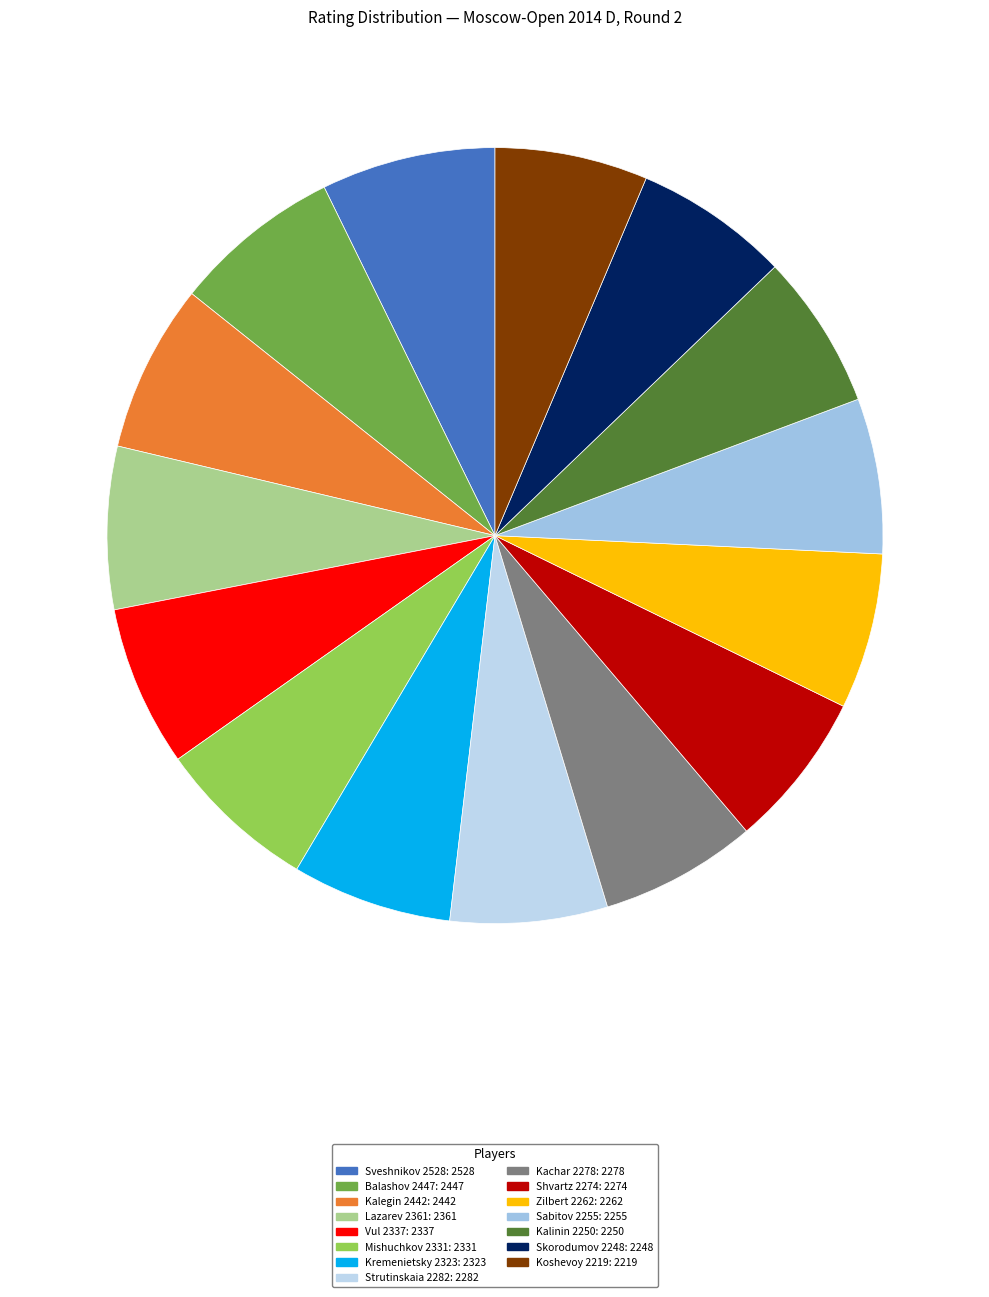

How many slices are in this pie chart?

15